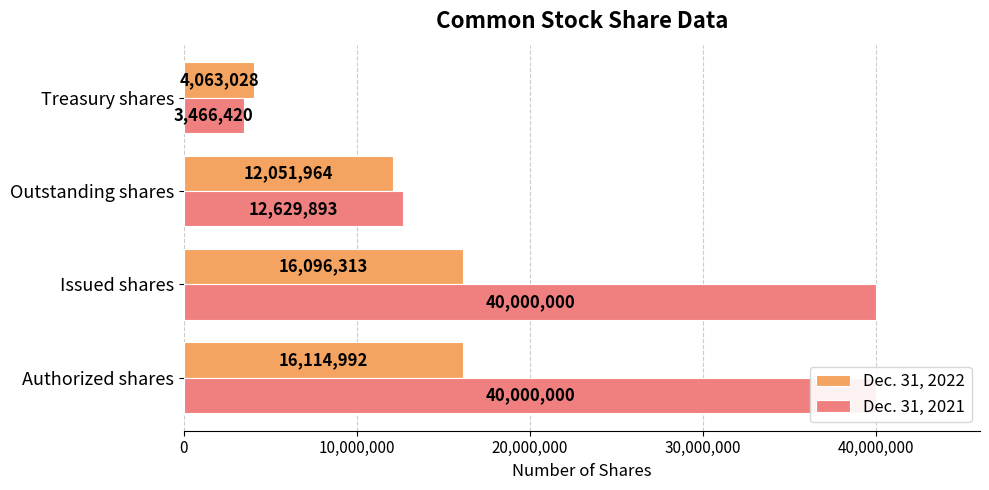

What is the sum of all Dec. 31, 2021 values?

96096313